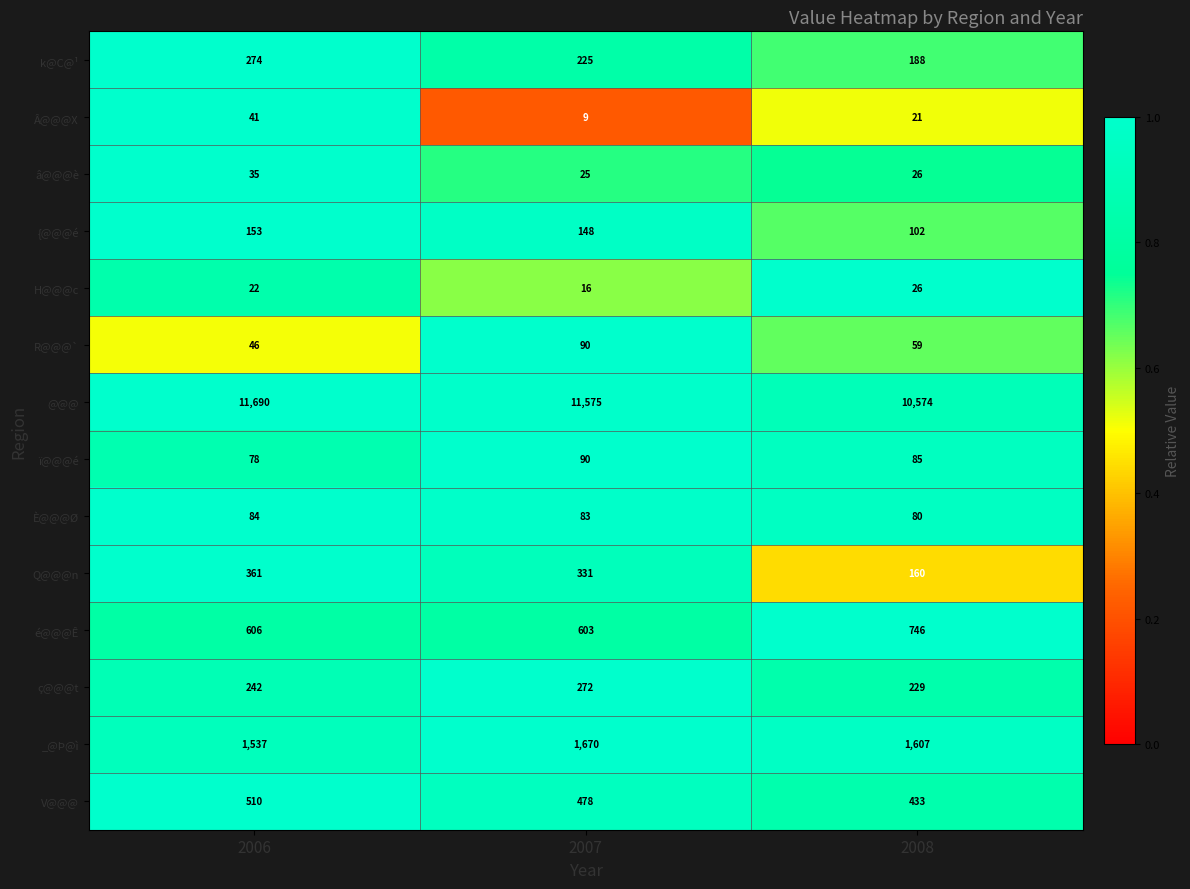

List the labels in order of È@@@Ø value, largest first.

2006, 2007, 2008